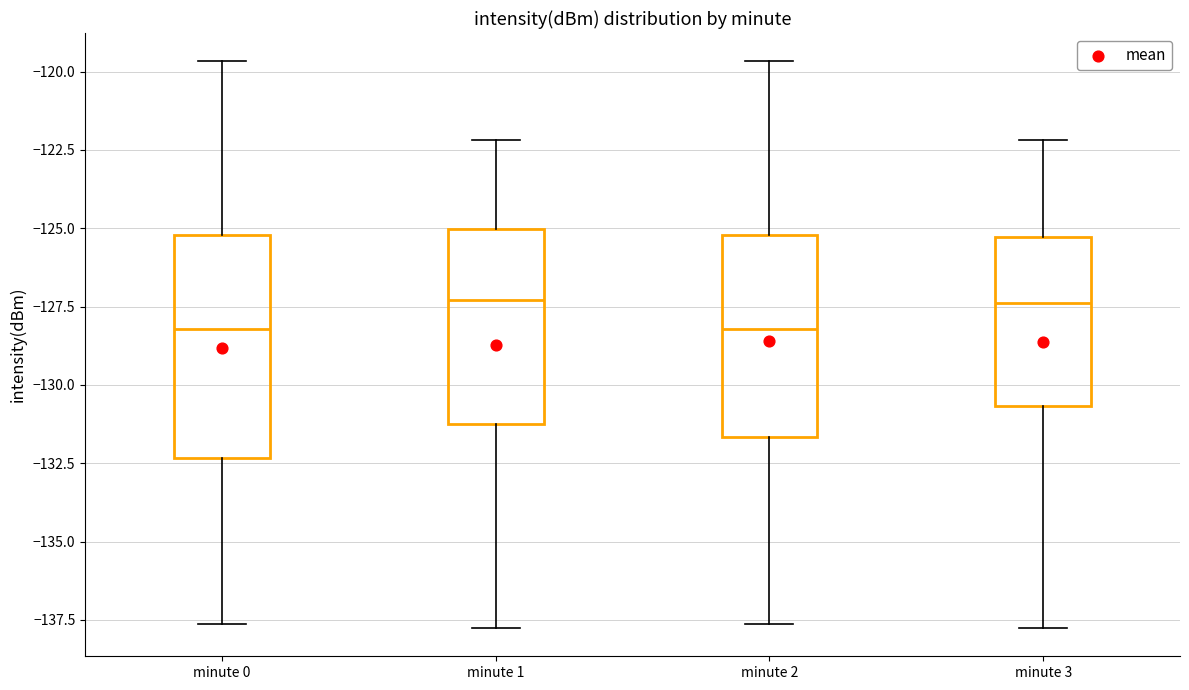

Reading left to right, read every box against the y-axis: the position of its median line, the range the box covers, and the ends of its whiskers. The values are not printed on the chart, so give them approximately, as read against the axis.

minute 0: median -128.0, box -132.5 to -125.0, whiskers -137.5 to -119.5
minute 1: median -127.5, box -131.0 to -125.0, whiskers -138.0 to -122.0
minute 2: median -128.0, box -131.5 to -125.0, whiskers -137.5 to -119.5
minute 3: median -127.5, box -130.5 to -125.5, whiskers -138.0 to -122.0